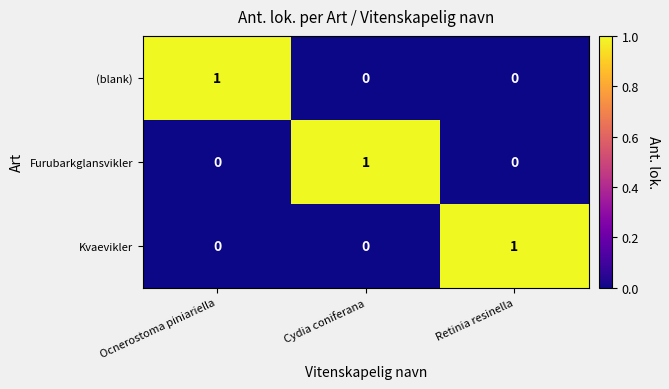

True or false: Kvaevikler has a value of 0 at Cydia coniferana.

True